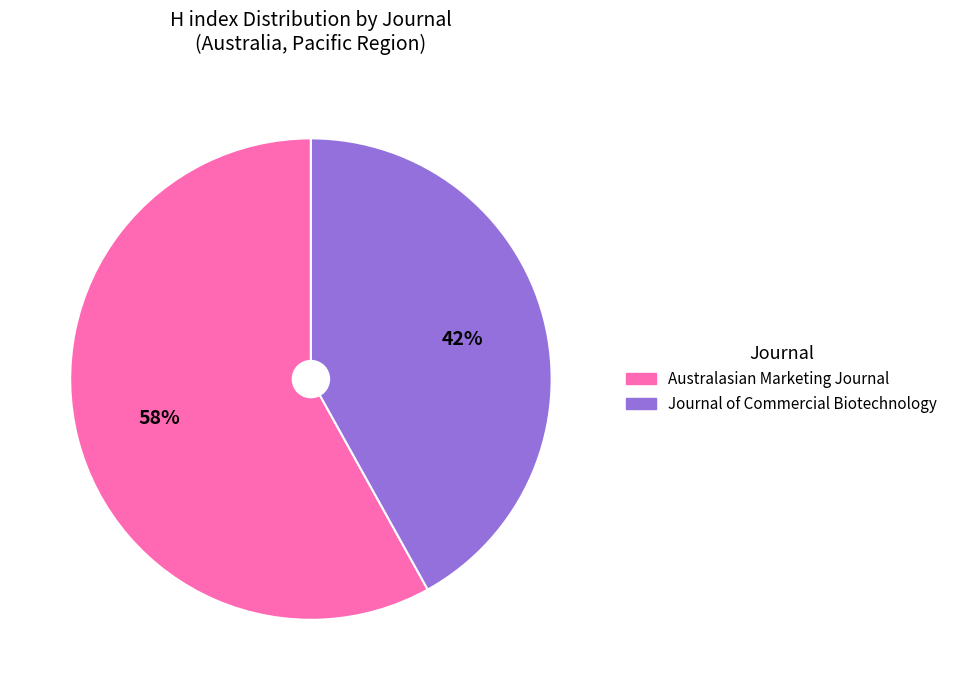

Between Journal of Commercial Biotechnology and Australasian Marketing Journal, which is larger?

Australasian Marketing Journal